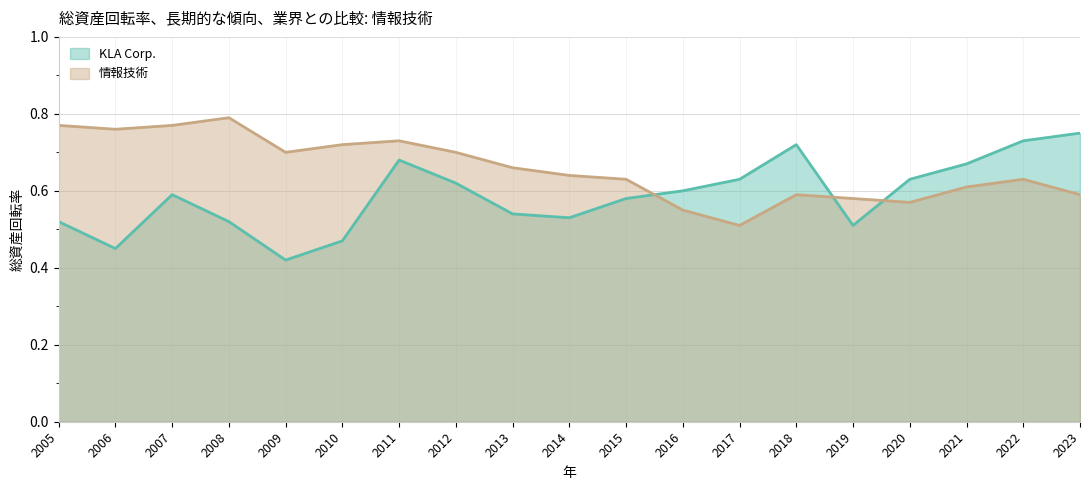

What is the value of the 情報技術 point at the 19th from the left?

0.6